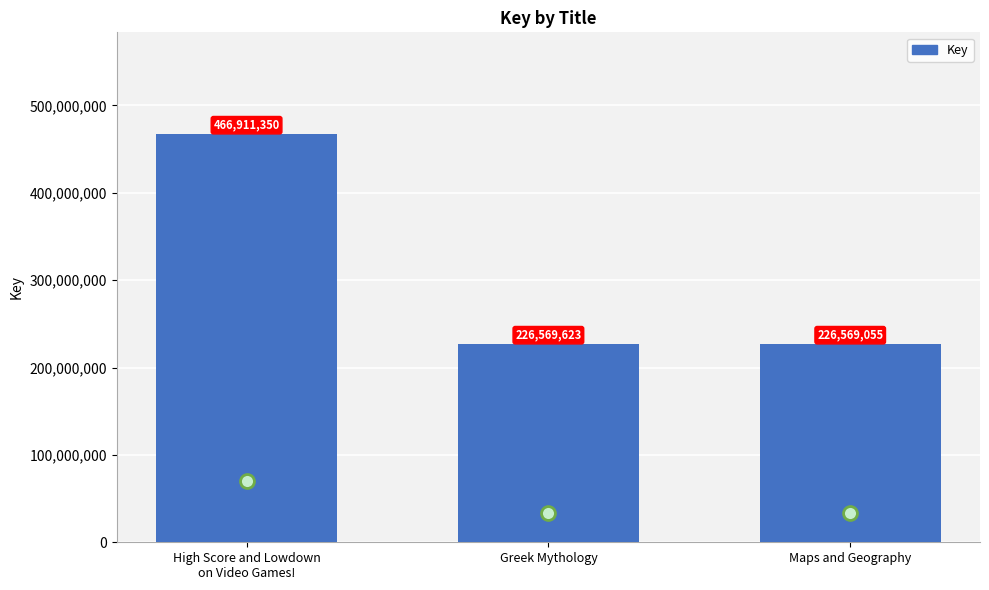

What is the average value?

306683343